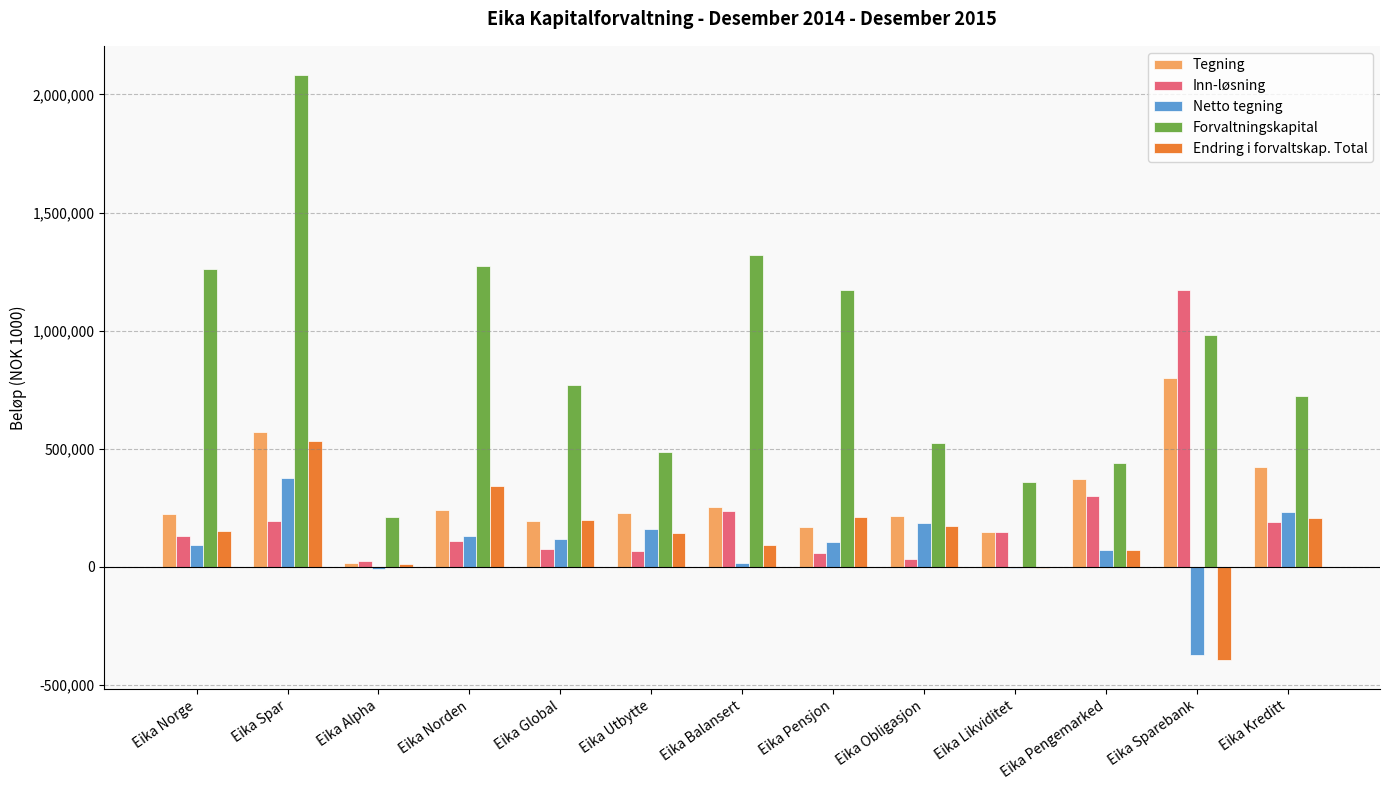

Which series changed the most between Eika Norge and Eika Norden?

Endring i forvaltskap. Total